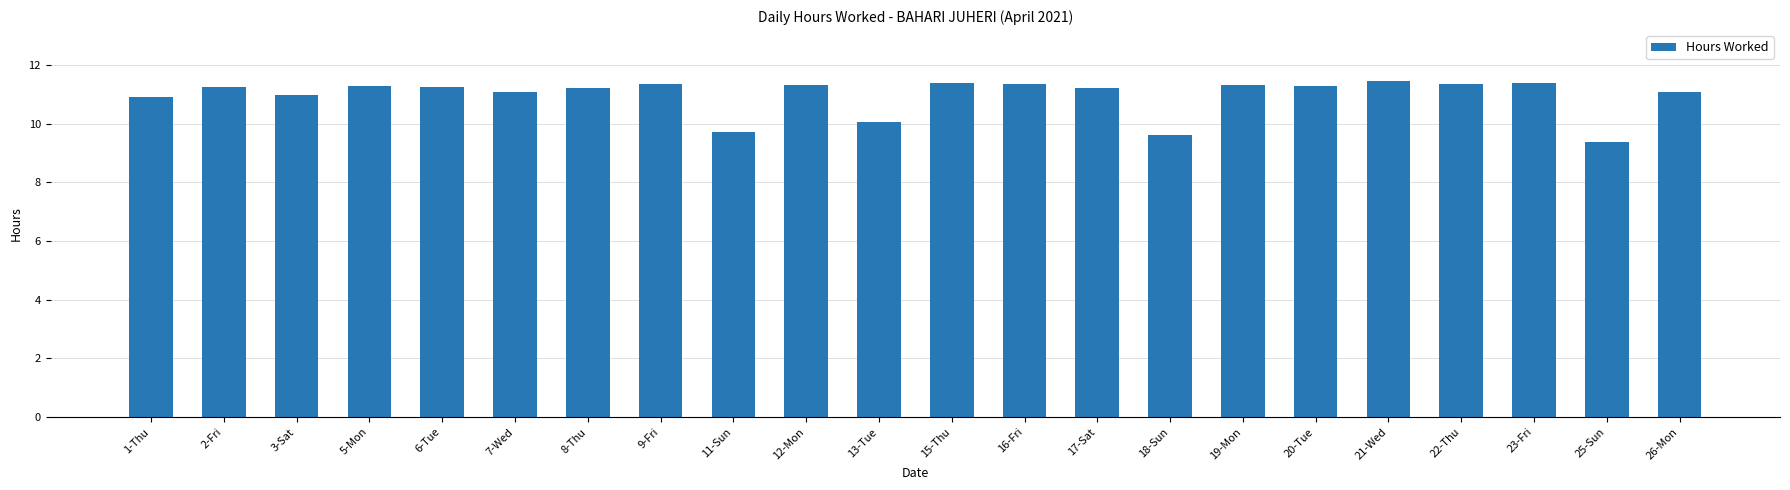

What is the change in value from 6-Tue to 13-Tue?

-1.2